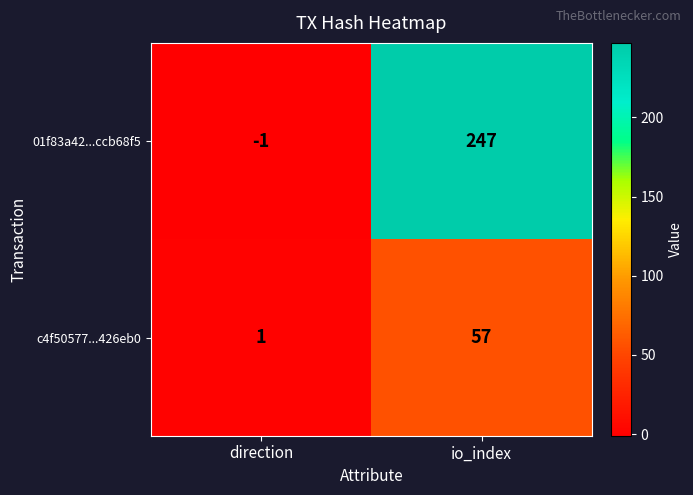

The value of c4f50577...426eb0 at io_index is 57. True or false?

True